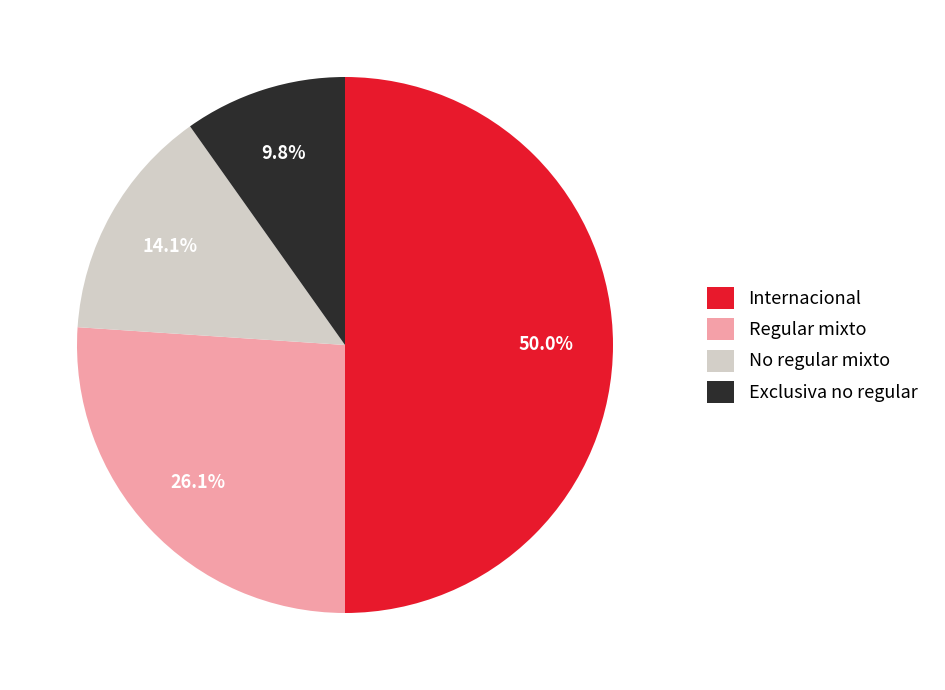

Count the number of slices in the pie.

4